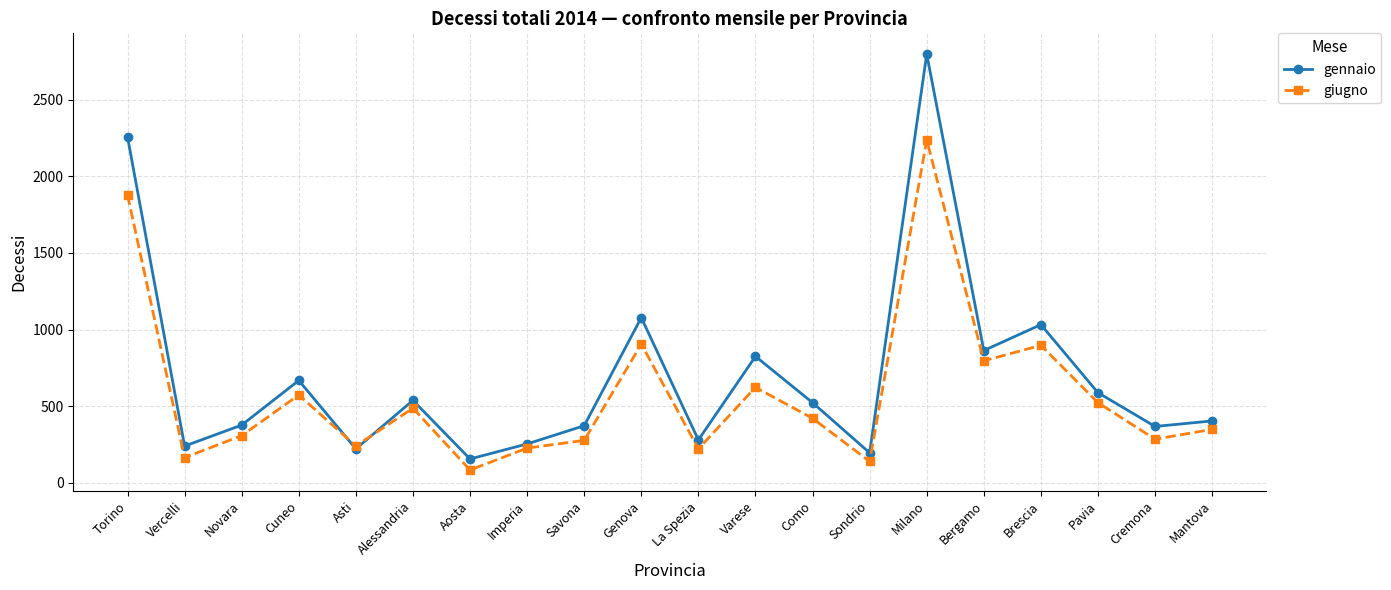

Is it true that gennaio equals 196 at Sondrio?

True